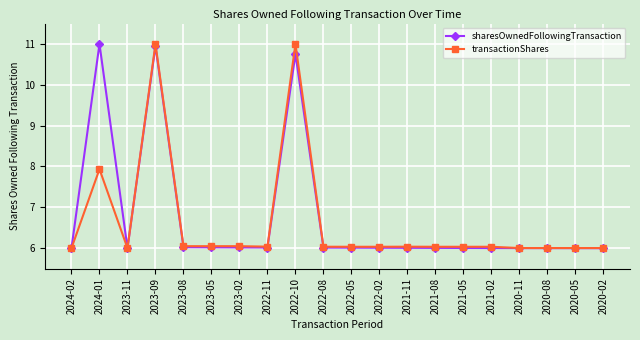

What is the label of the 7th point from the left?

2023-02